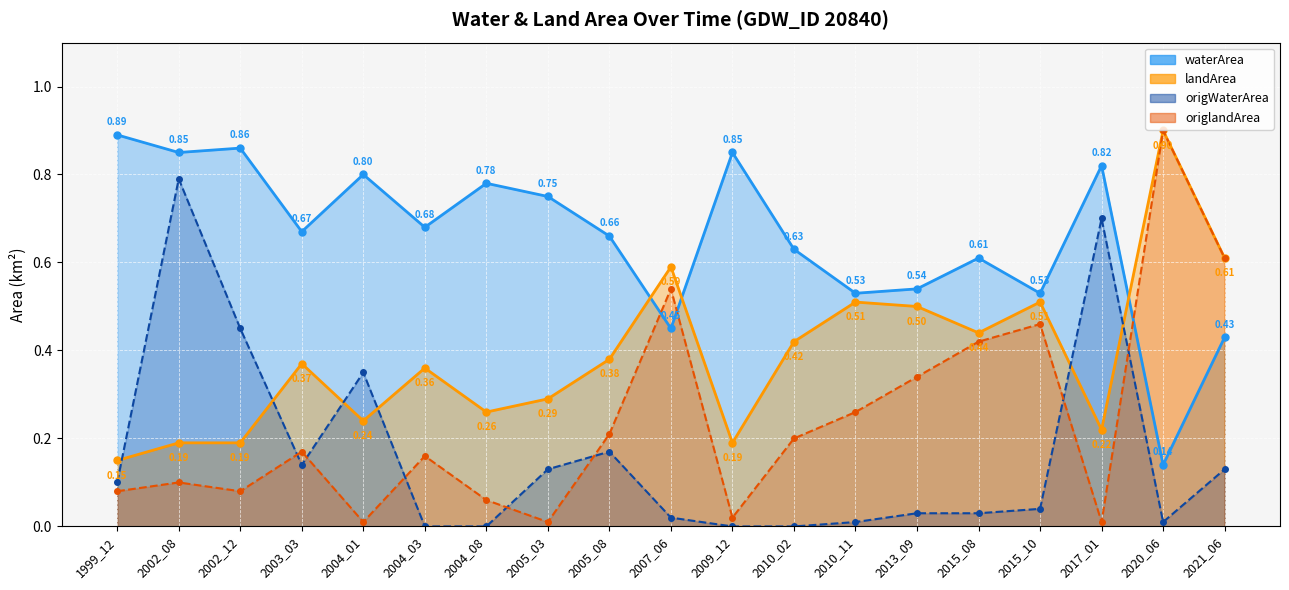

What is the difference between the landArea_line values at 2004_03 and 2015_10?

0.2